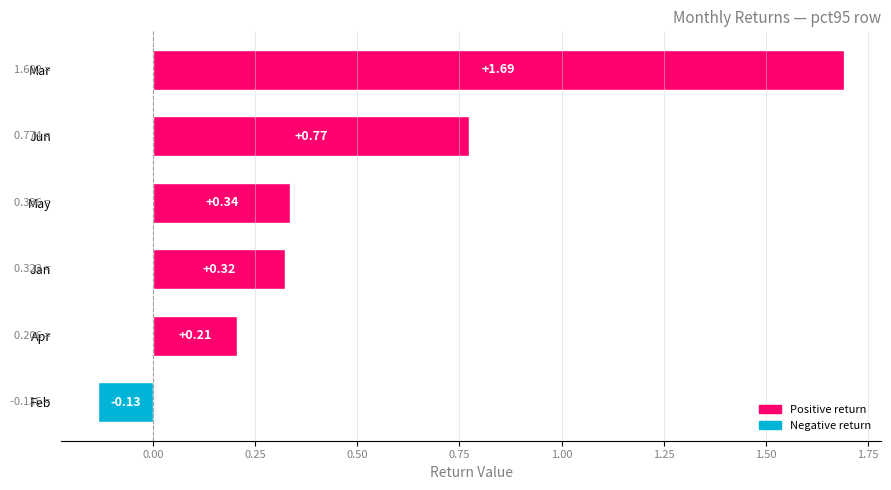

At which label is the value closest to 0?

Feb